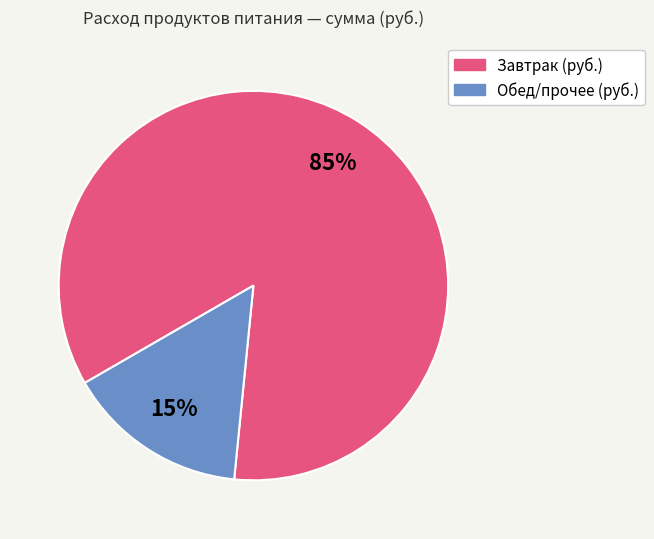

Which has a higher value, Завтрак (руб.) or Обед/прочее (руб.)?

Завтрак (руб.)